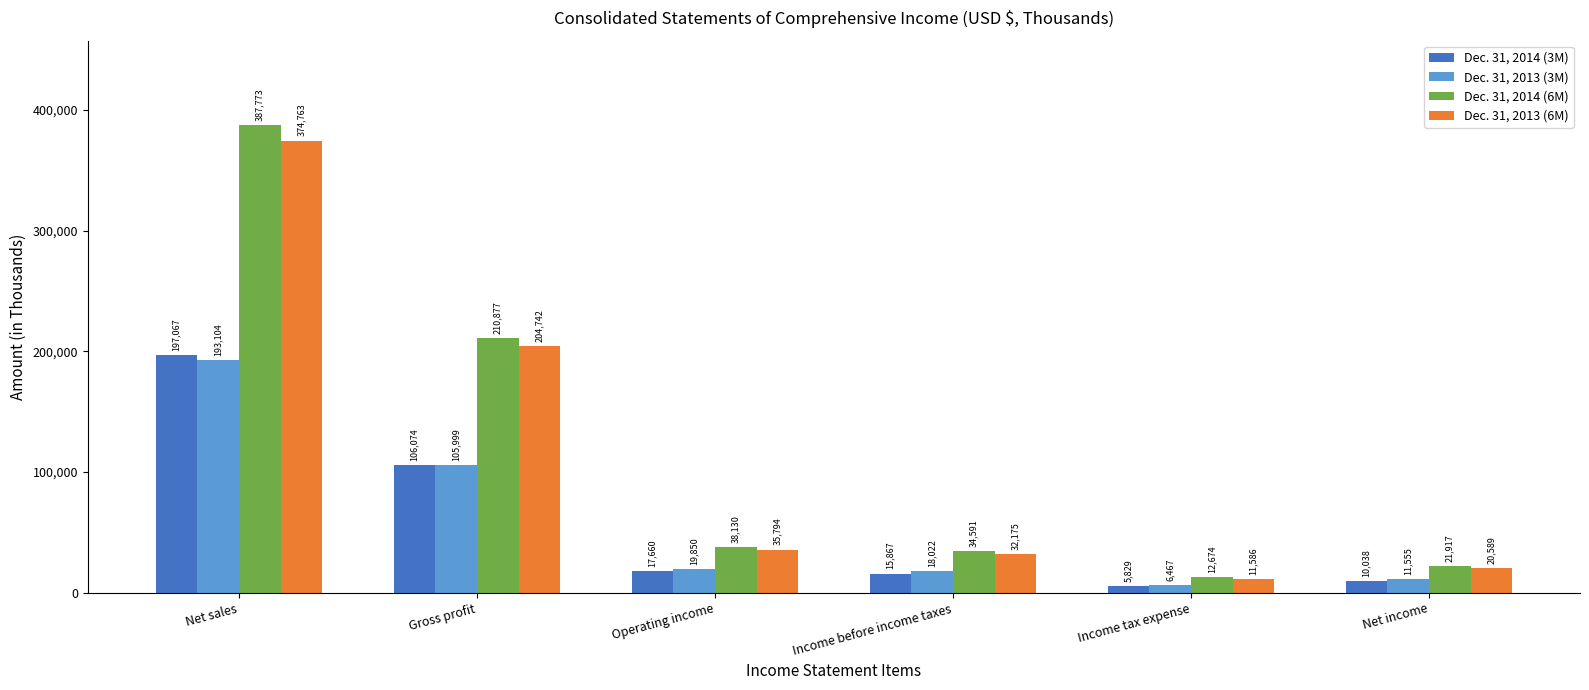

What is the difference between the Dec. 31, 2013 (3M) values at Net income and Income before income taxes?

6467